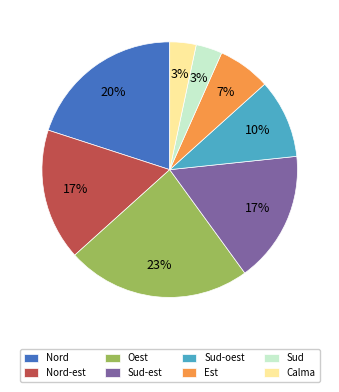

Which slice is the largest?

Oest